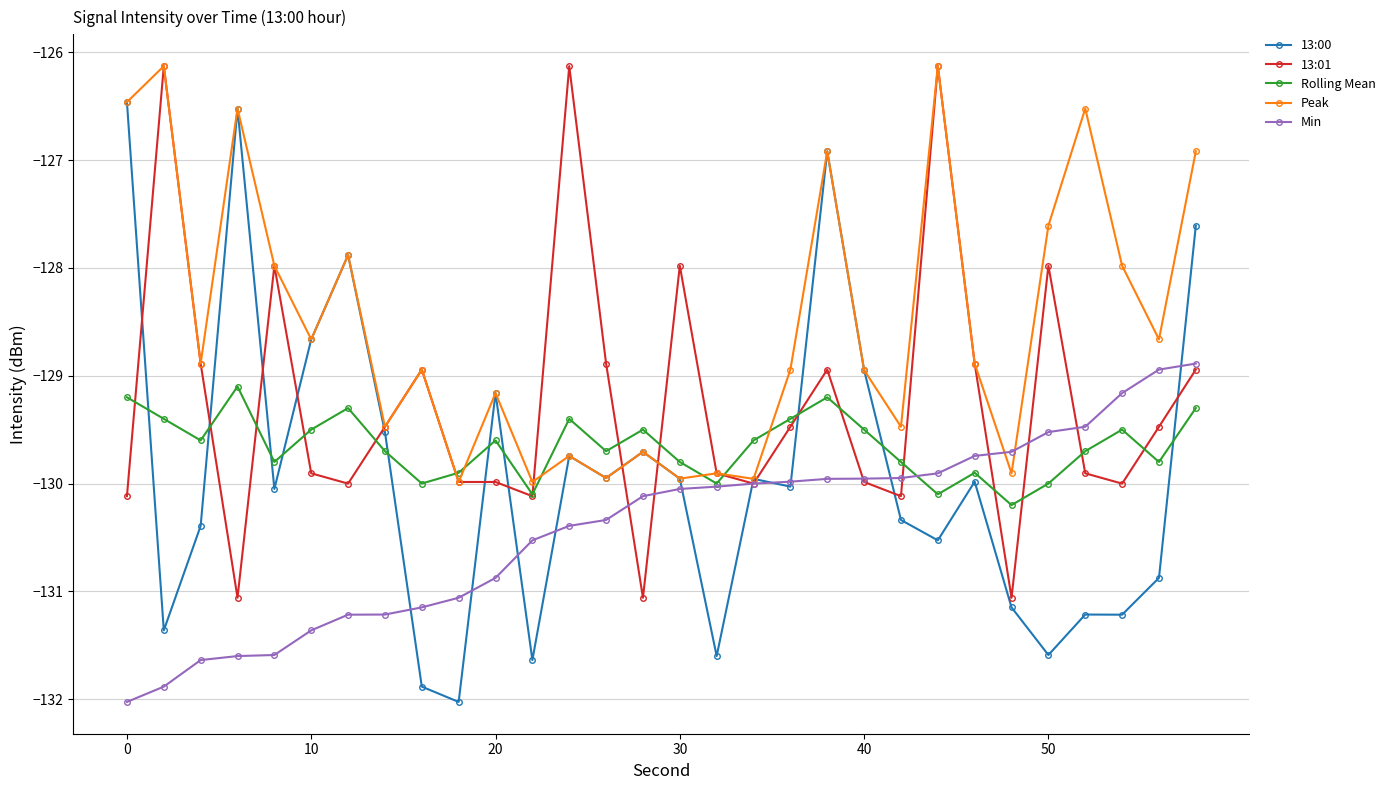

True or false: 13:00 has more than 0 points higher than both neighbors.

True